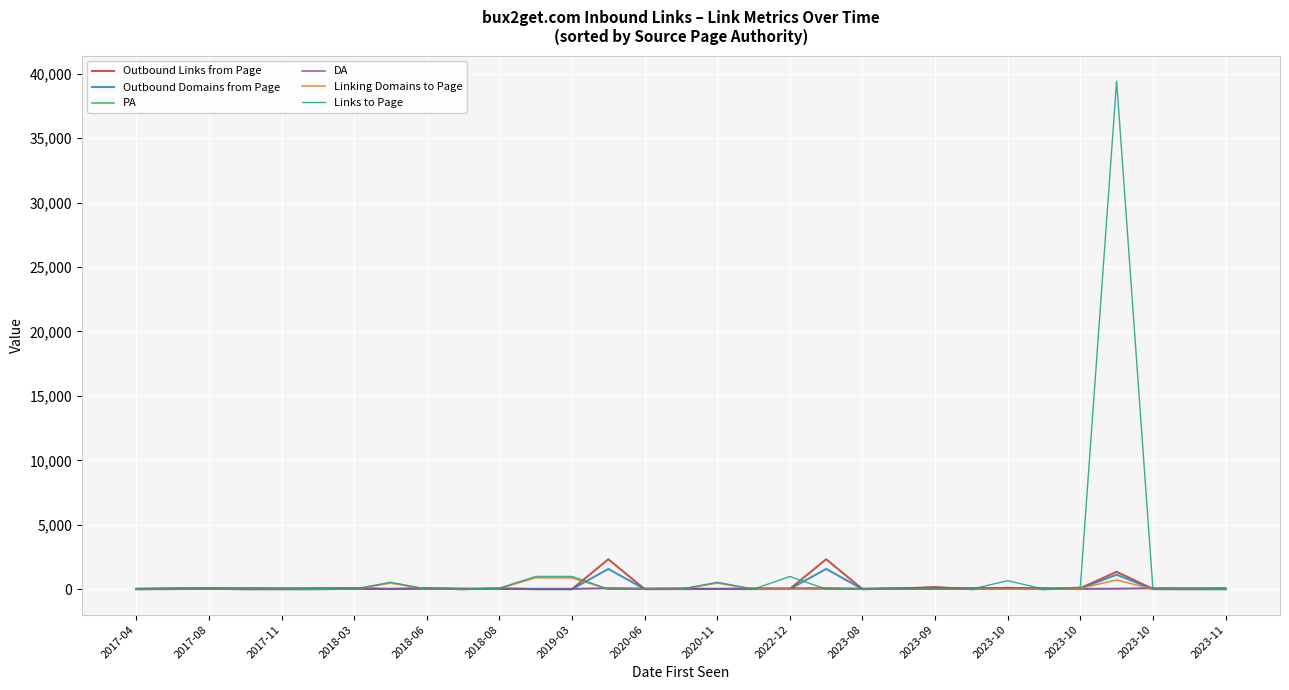

Which series has the widest spread of values?

Links to Page